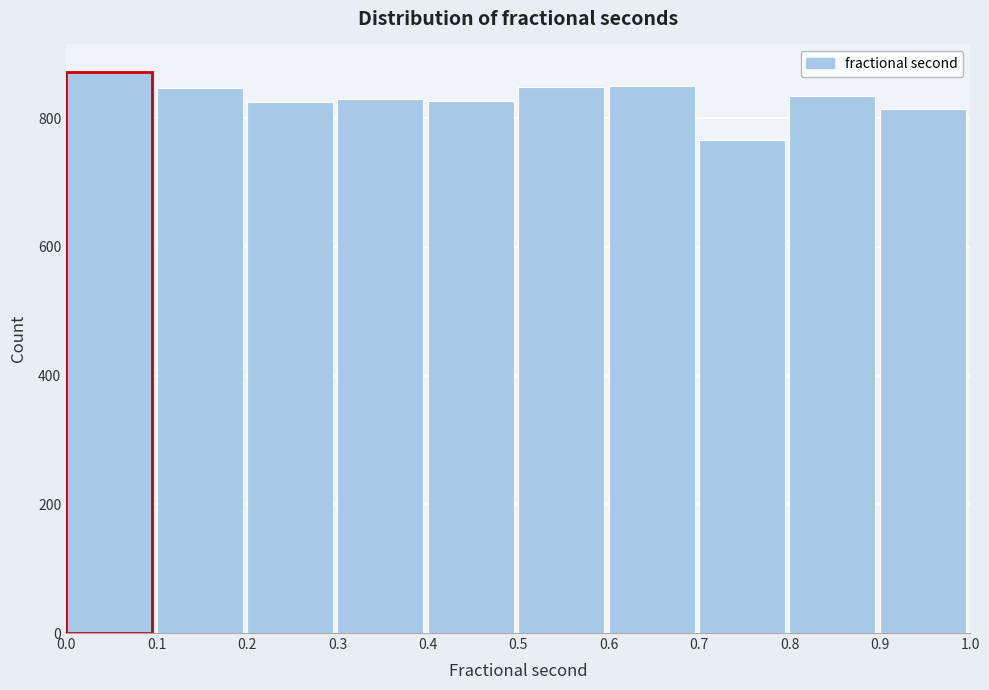

Reading left to right, list every bar in this chart as the range it spans on the x-axis followed by its height. The values are not printed on the chart, so give them approximately, as read against the axis.

0.0 to 0.1: 880
0.1 to 0.2: 840
0.2 to 0.3: 820
0.3 to 0.4: 840
0.4 to 0.5: 820
0.5 to 0.6: 840
0.6 to 0.7: 860
0.7 to 0.8: 760
0.8 to 0.9: 840
0.9 to 1.0: 820